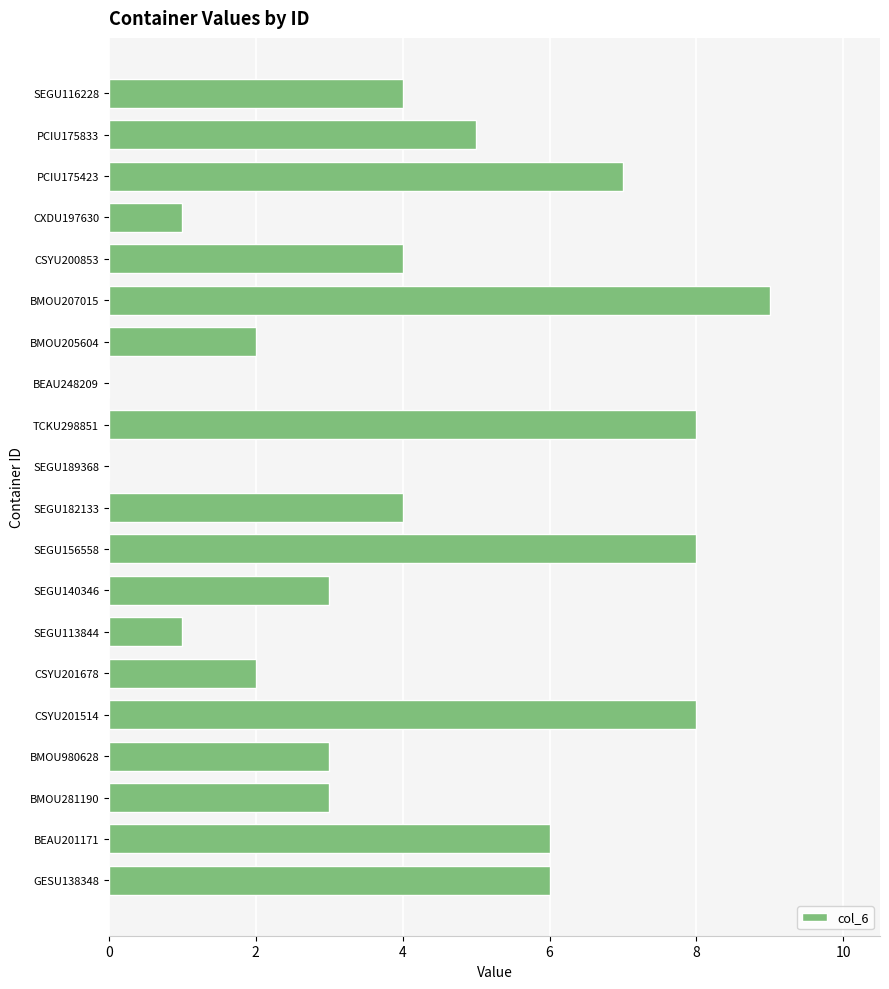

How many data points does each series have?

20